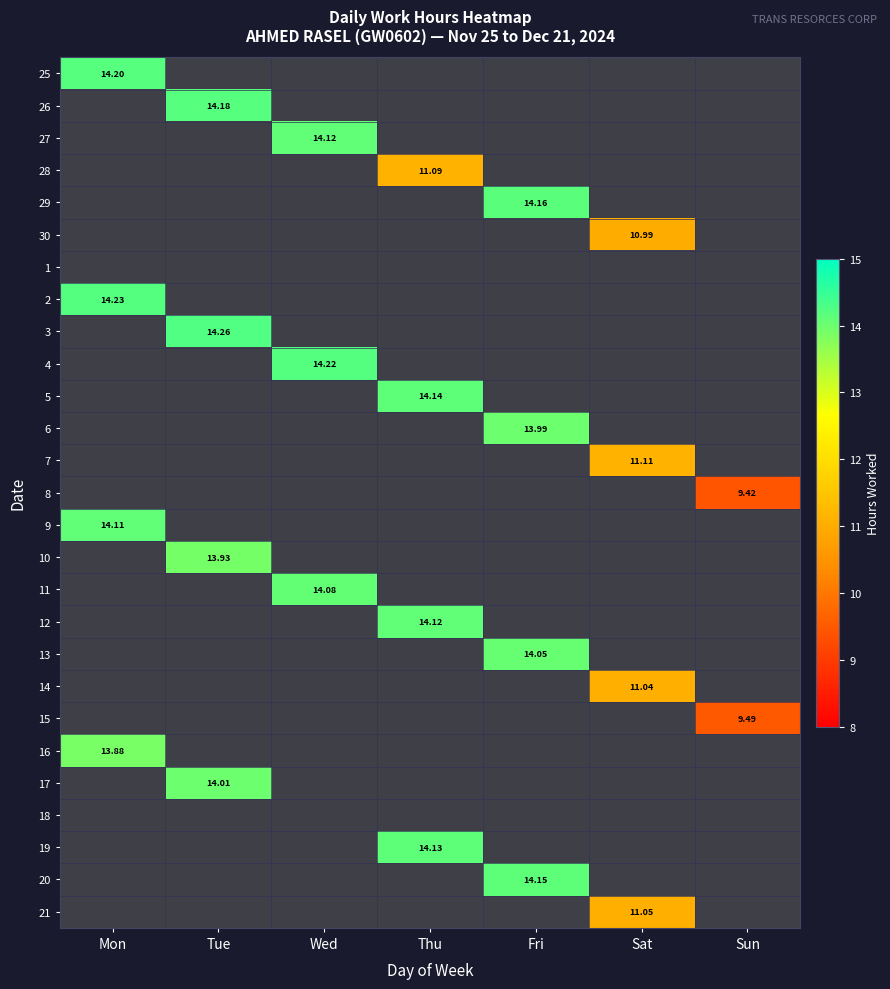

Which series has the largest range (max minus min)?

25